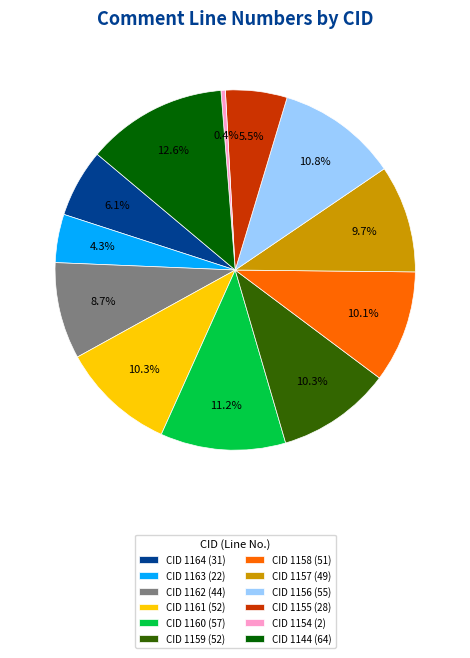

Between CID 1160 (57) and CID 1157 (49), which is larger?

CID 1160 (57)